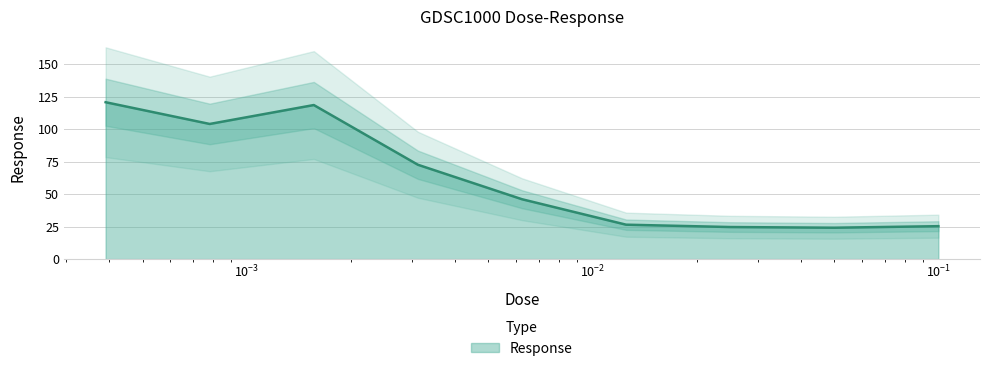

How many values exceed 46?

5